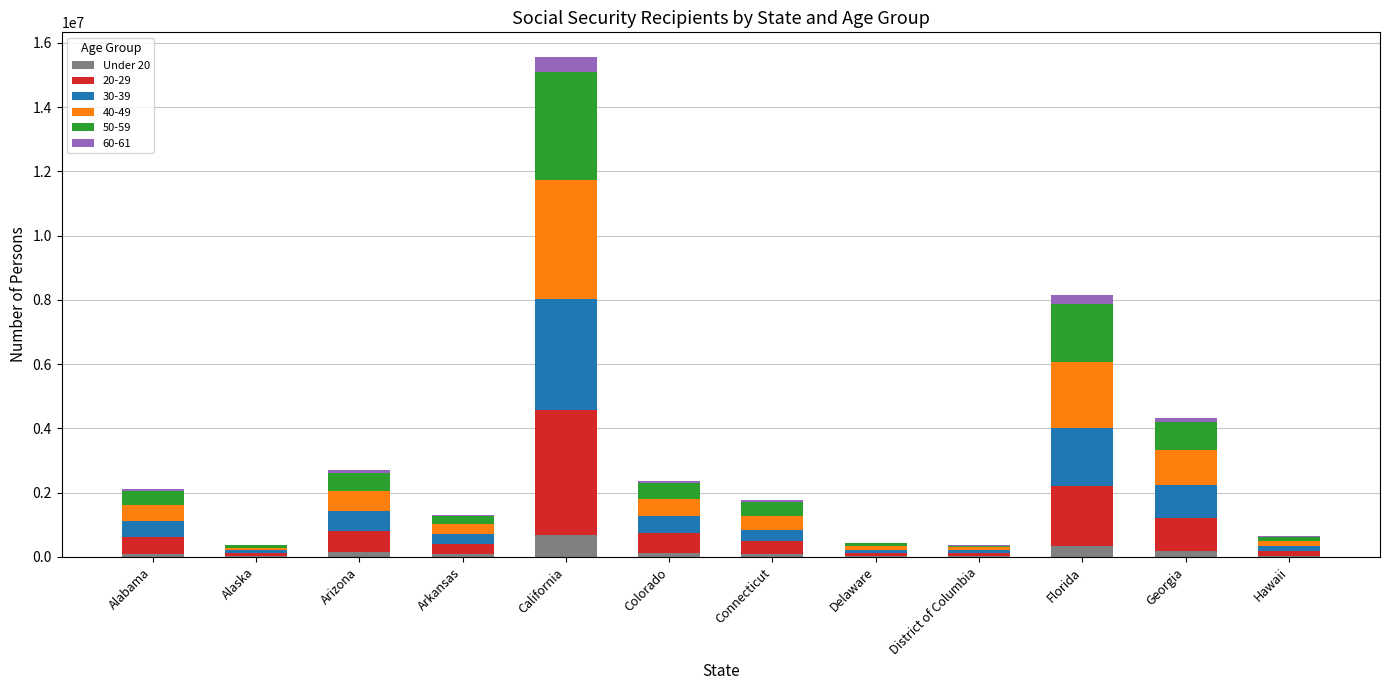

Count the number of categories in the chart.

12